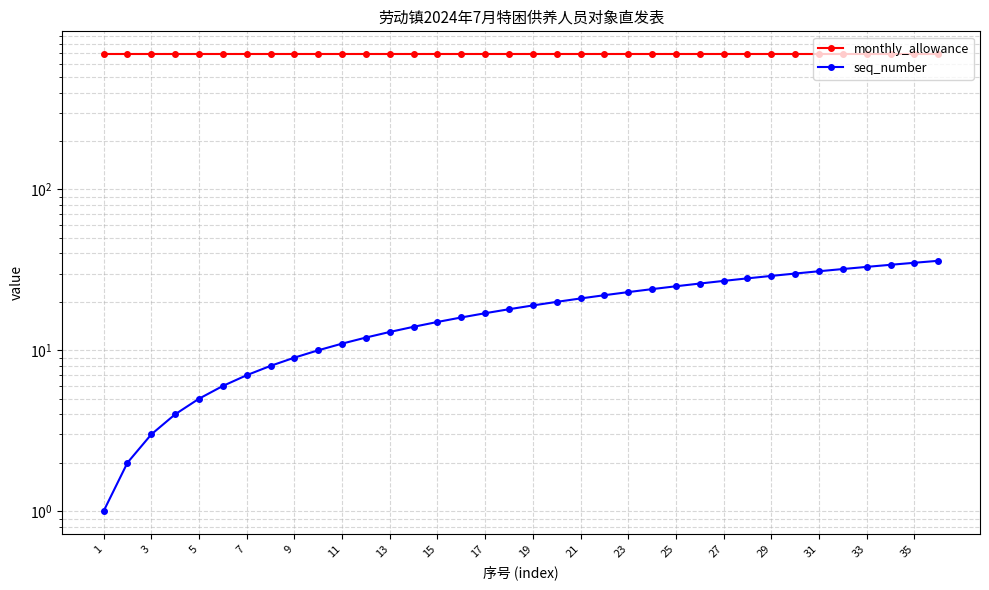

What is the value of the monthly_allowance point at the 18th from the left?

693